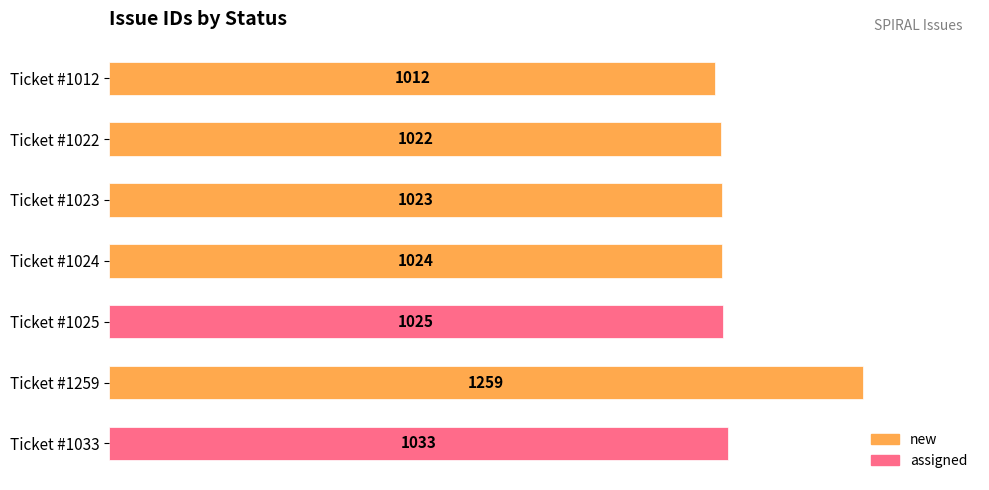

Where is the data nearest to the value 1135?

Ticket #1033